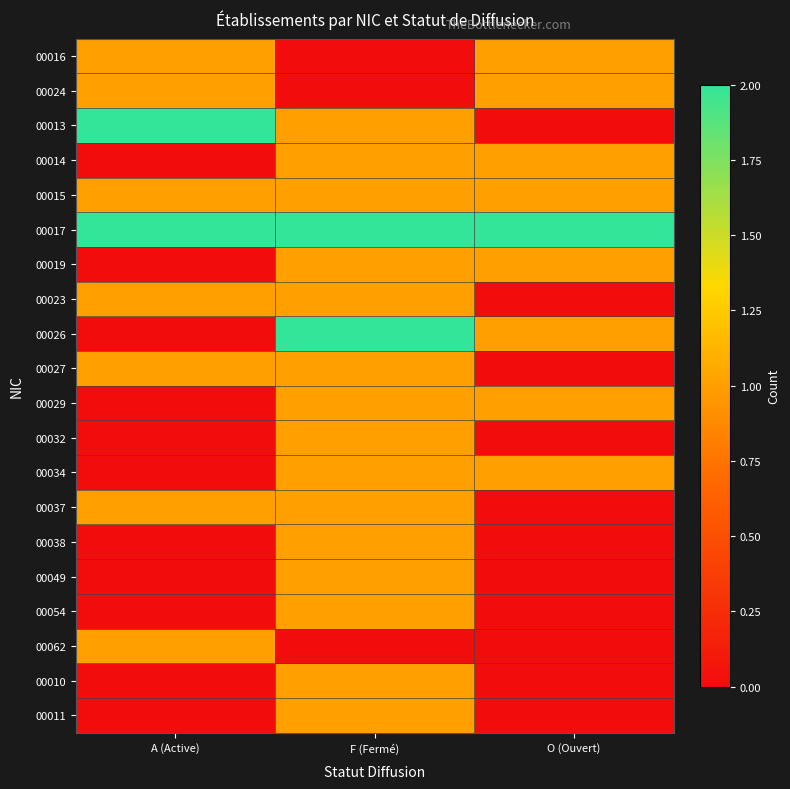

Which series has the largest total across all categories?

00017